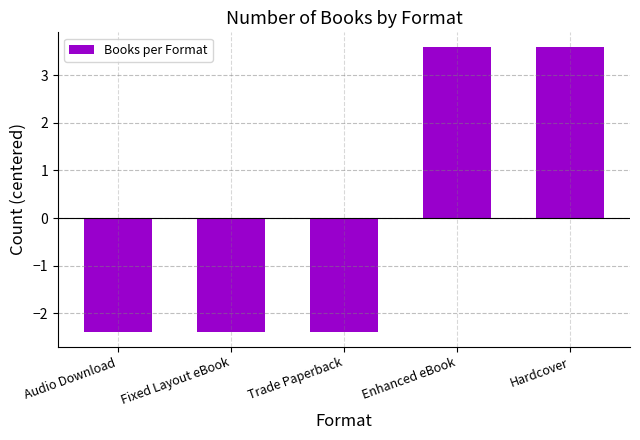

Where does the data first go above -2?

Enhanced eBook